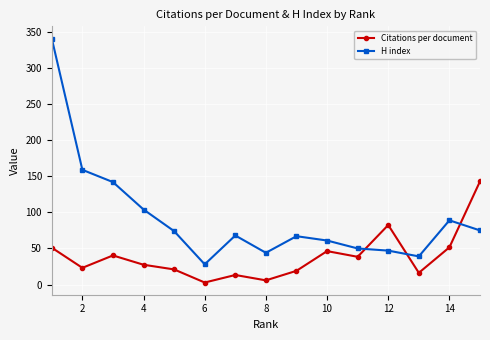

Rank the series by their average value, from highest to lowest.

H index, Citations per document